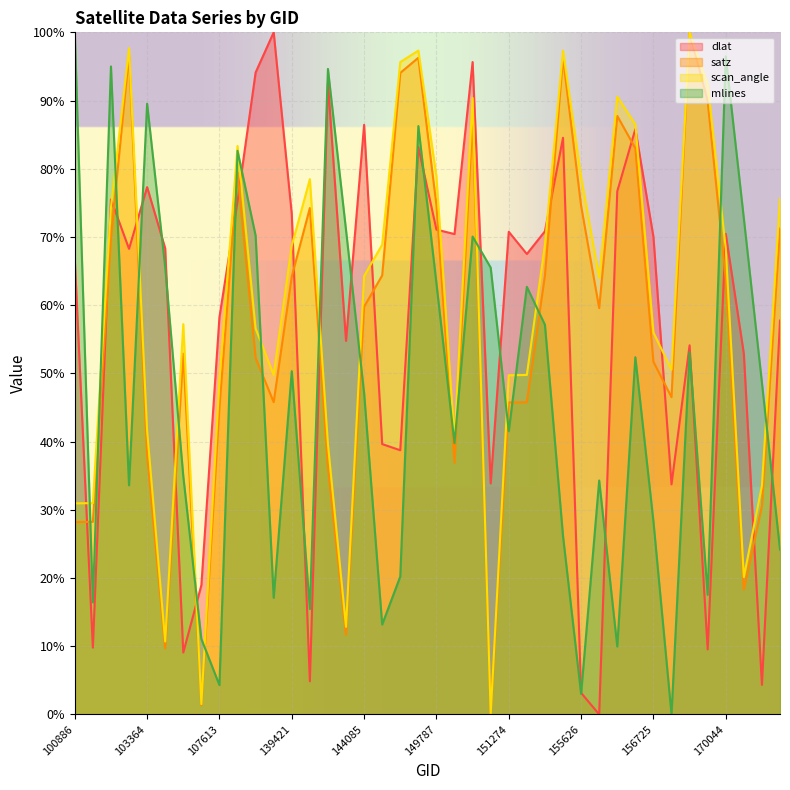

Between which two adjacent categories do satz and dlat first intersect?

100886 and 102879